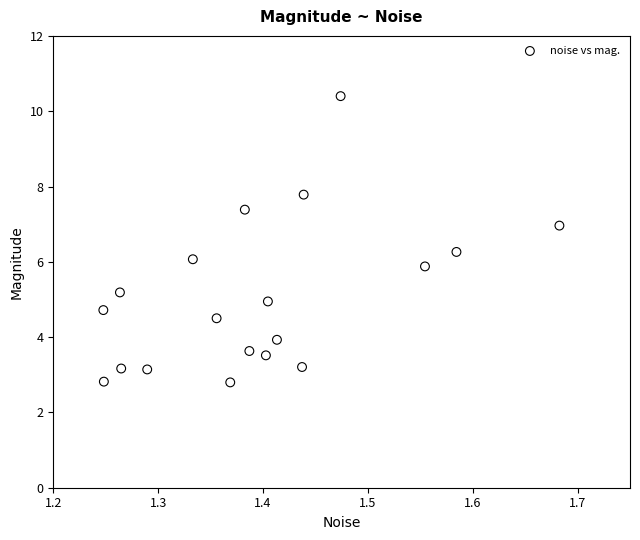

What is the range of X values (max minus min)?

0.4